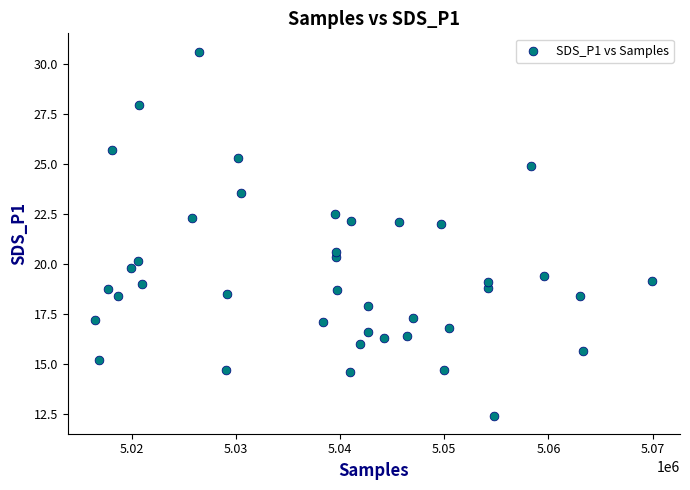

What is the range of X values (max minus min)?

53457.0